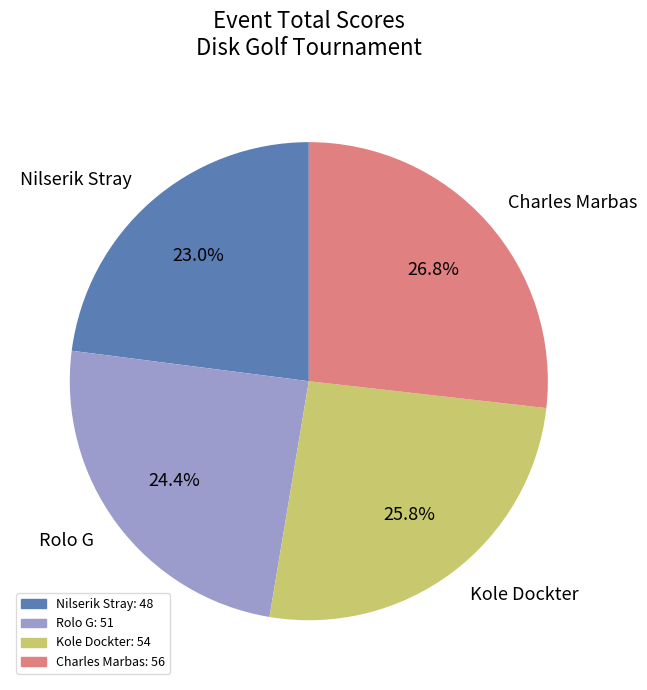

To the nearest percent, what is the difference between the Rolo G and Kole Dockter slice percentages?

1%